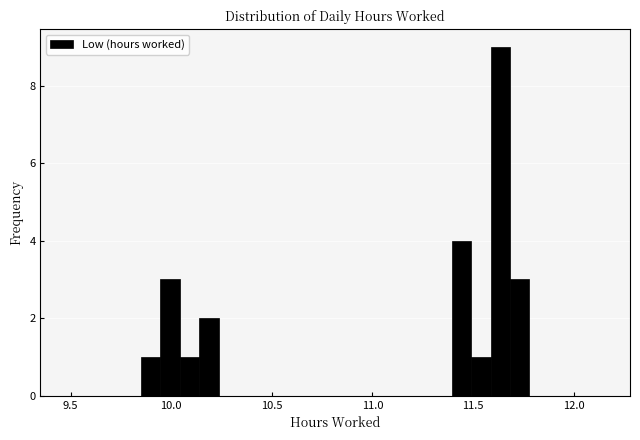

Around what value on the x-axis is the tallest bar? Give the approximate position of its centre, as read against the axis.

11.65